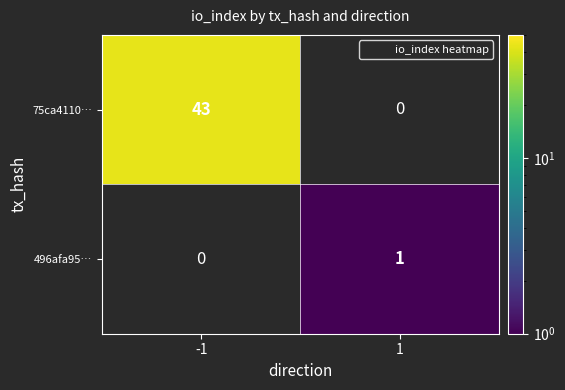

At 1, list the series in order from smallest to largest.

75ca4110…, 496afa95…